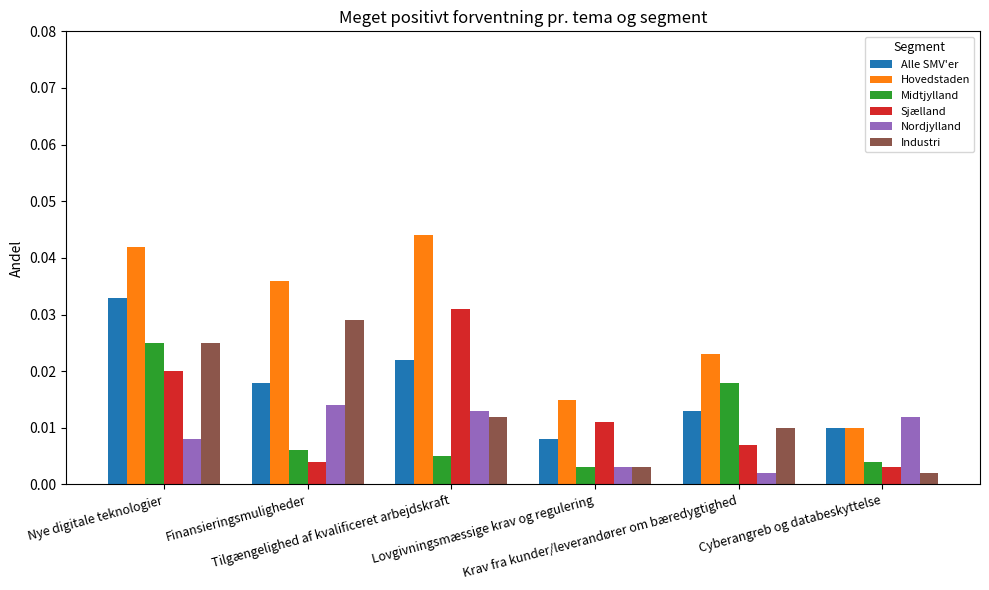

How many bars are there in each group?

6